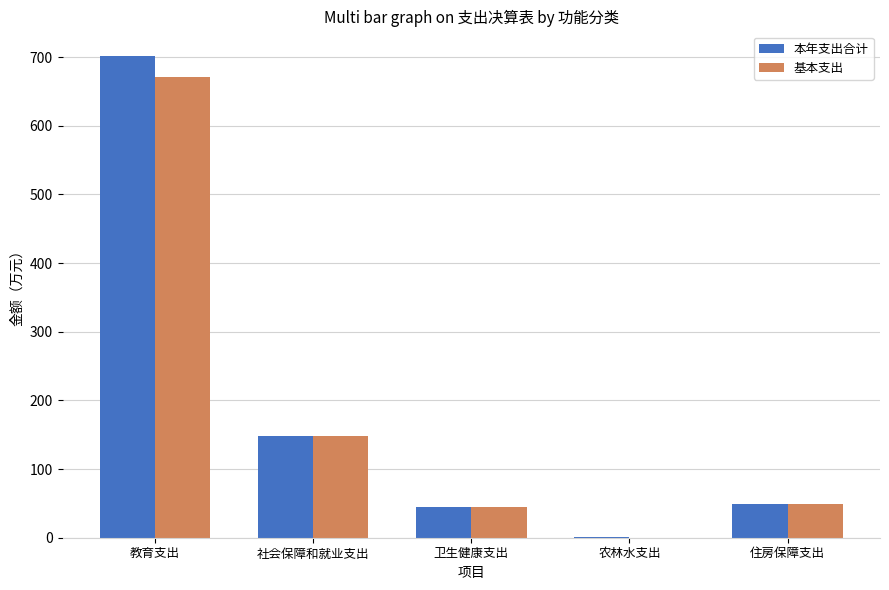

Reading left to right, transcribe all the data shown in this chart.

本年支出合计: 702.1	147.9	45.4	1.5	49.1
基本支出: 670.4	147.9	45.4	0.0	49.1